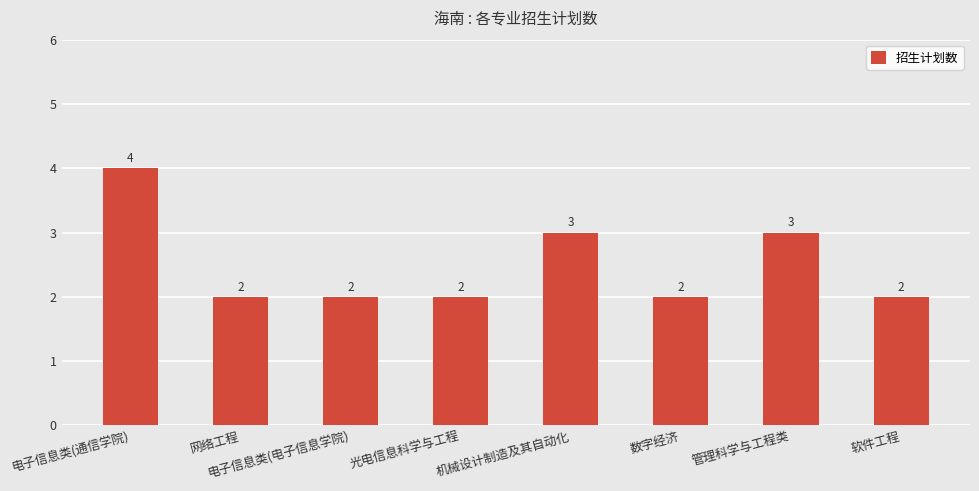

Reading left to right, what are all the values shown in this chart?

4	2	2	2	3	2	3	2